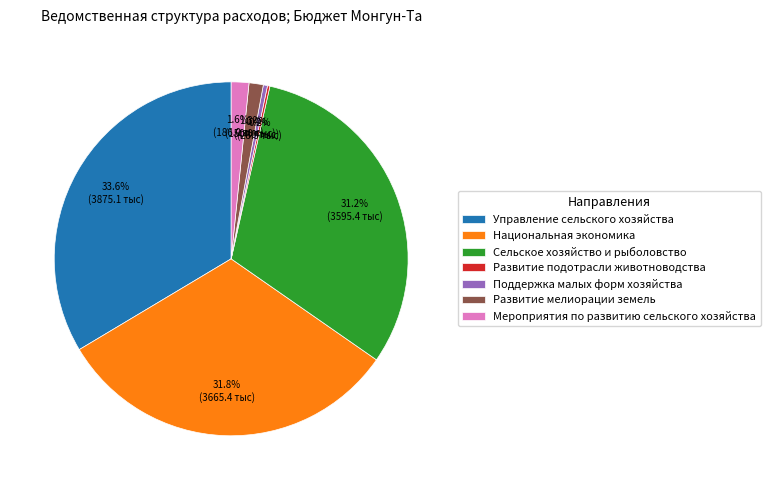

Is there a majority slice in this chart?

No